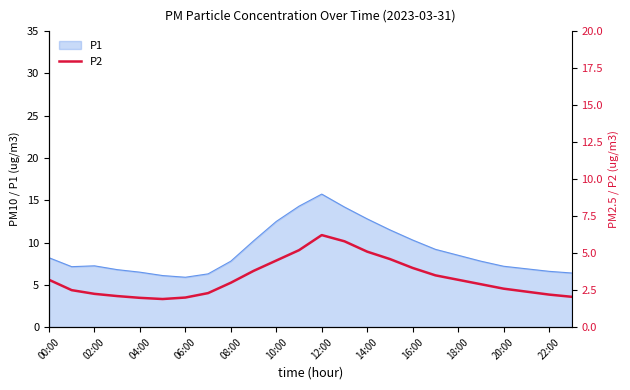

Which category has the highest value across all series?

12:00